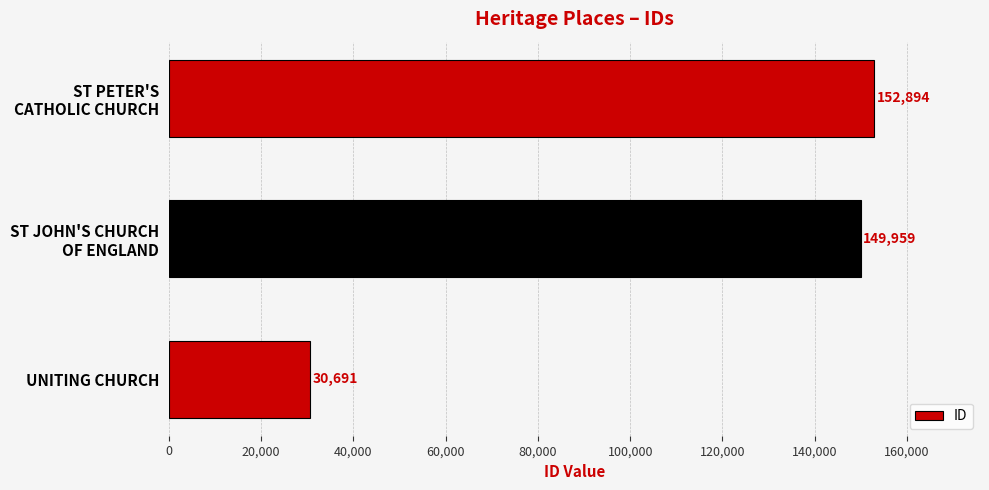

What is the minimum value shown in the chart?

30691